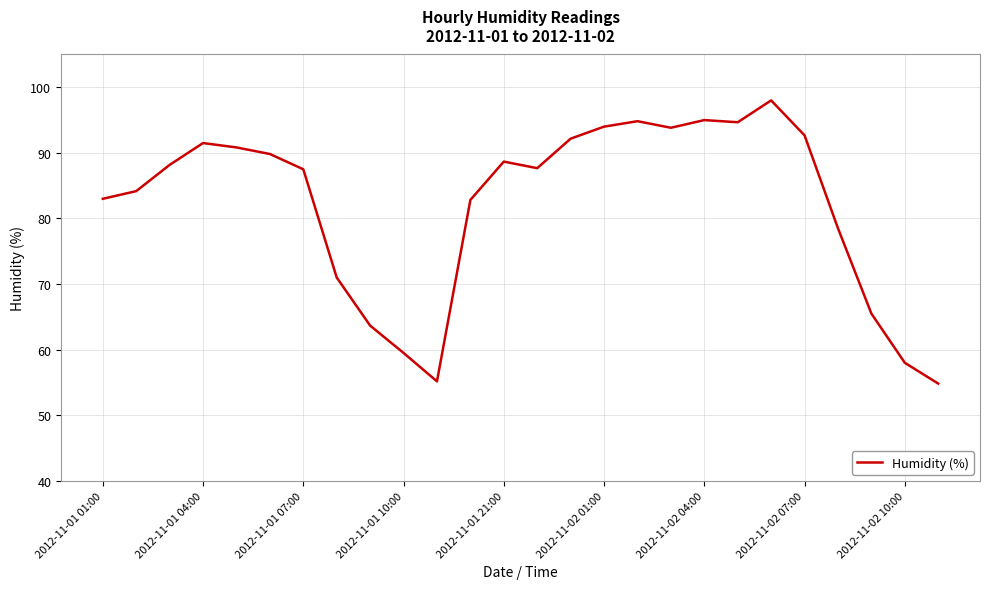

What is the smallest value displayed?

54.8